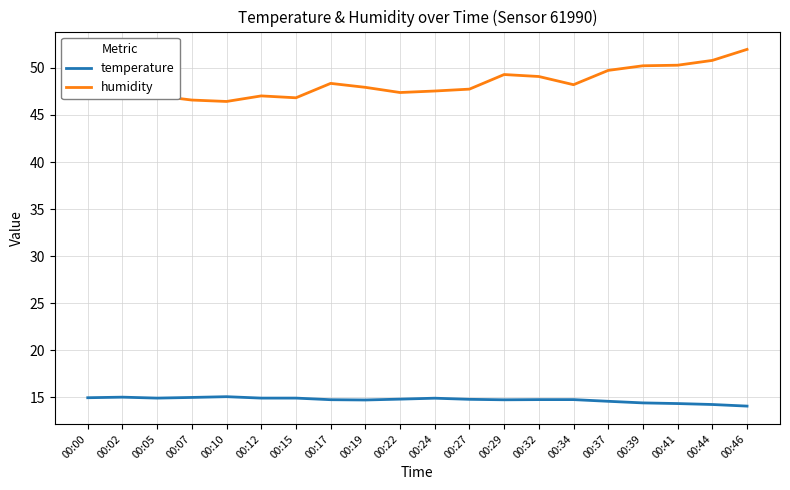

True or false: humidity has a value of 47.4 at 00:22.

True